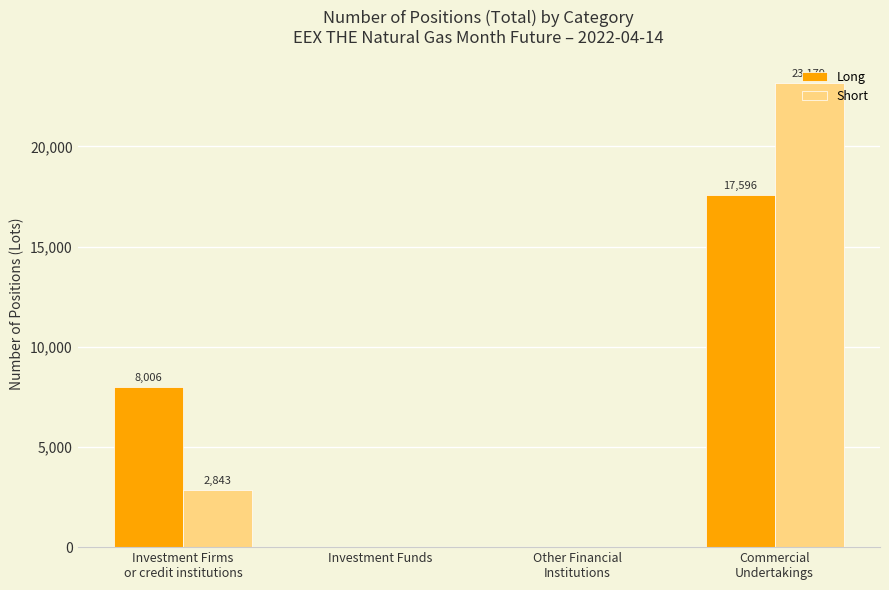

How many Long values are between 0 and 17596?

4